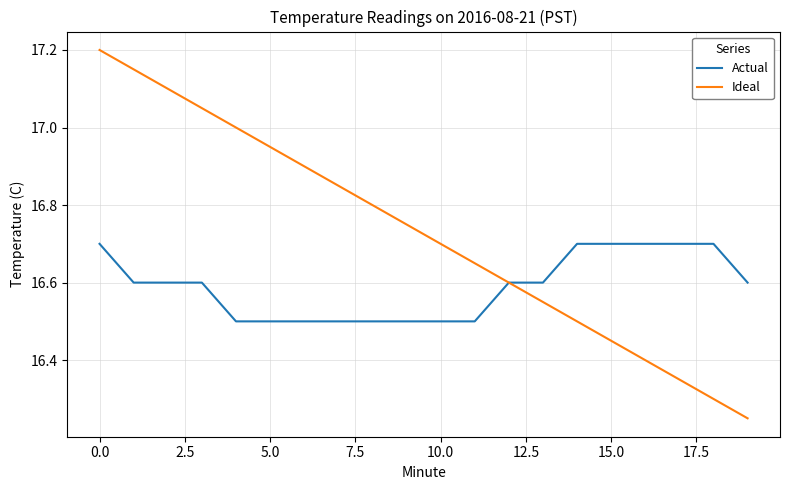

Which series has the widest spread of values?

Ideal